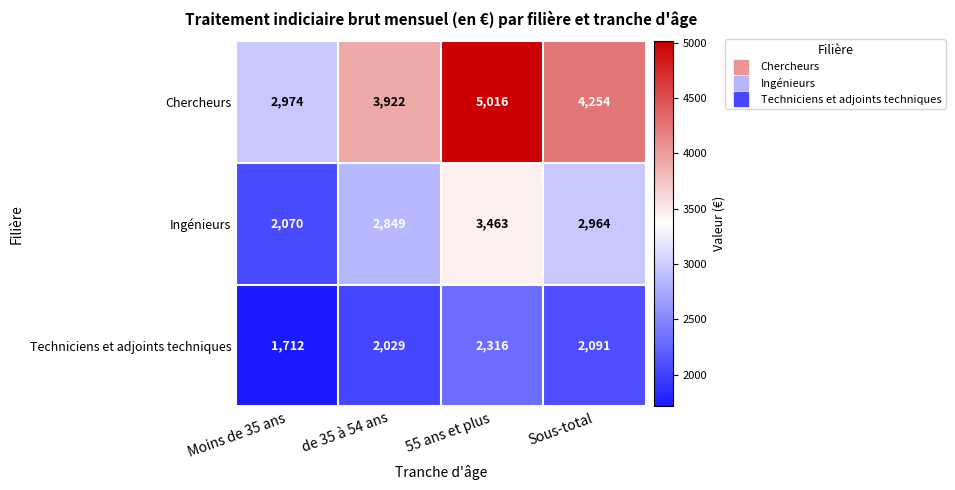

List the labels in order of Techniciens et adjoints techniques value, largest first.

55 ans et plus, Sous-total, de 35 à 54 ans, Moins de 35 ans